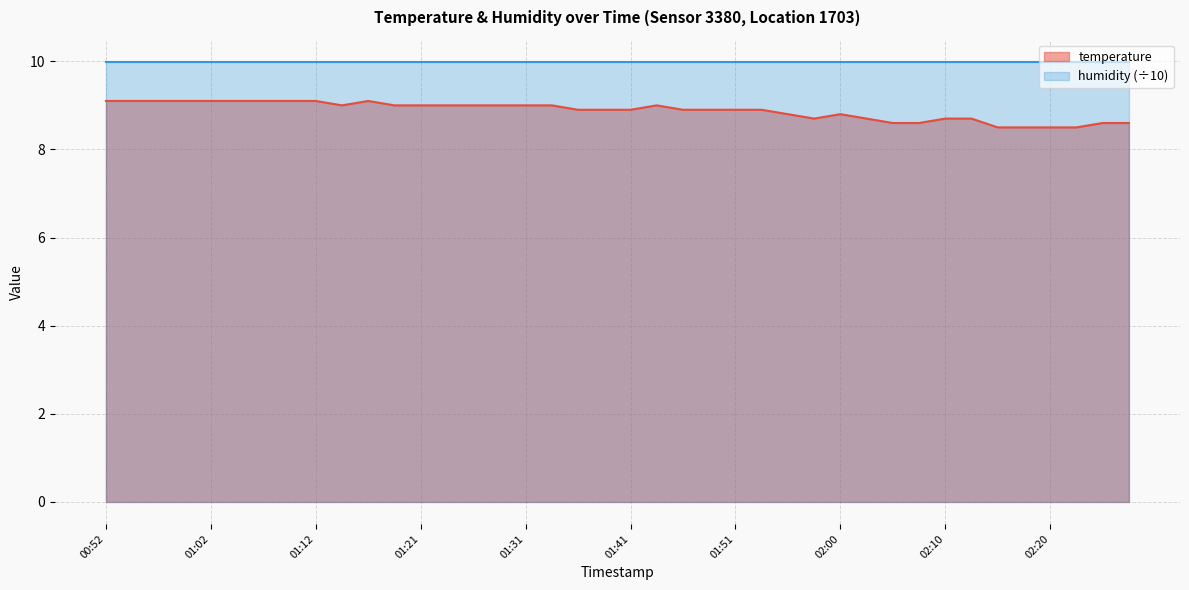

What is the sum of all values?

355.1